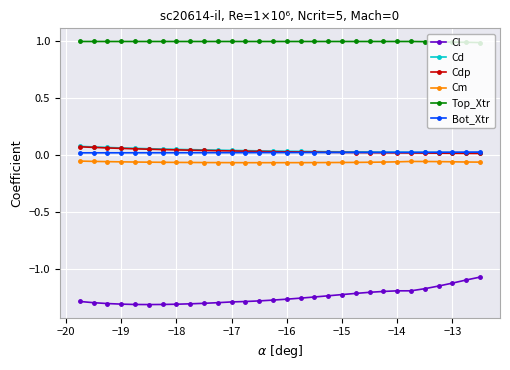

Which series has the largest total across all categories?

Top_Xtr